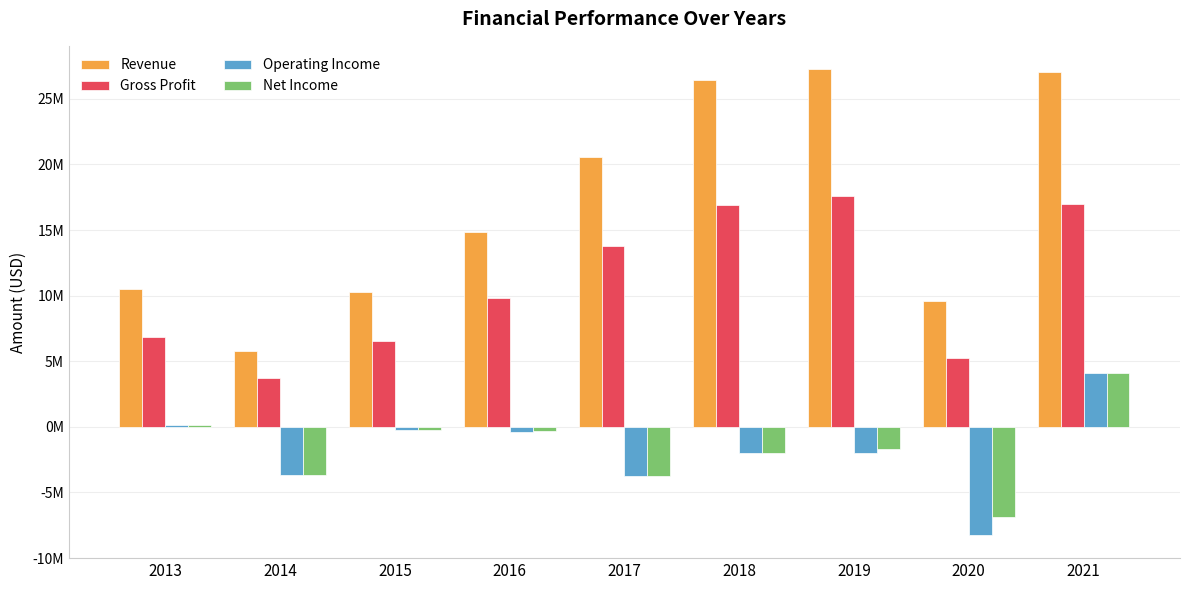

Reading left to right, extract all data points from this chart.

Revenue: 2013=10478920	2014=5810205	2015=10273094	2016=14811175	2017=20587827	2018=26427190	2019=27263248	2020=9576932	2021=27042000
Gross Profit: 2013=6878572	2014=3755407	2015=6574407	2016=9845803	2017=13799991	2018=16910888	2019=17557144	2020=5249093	2021=16988000
Operating Income: 2013=126841	2014=-3680260	2015=-221257	2016=-363119	2017=-3717440	2018=-2005354	2019=-1968293	2020=-8233874	2021=4120000
Net Income: 2013=107627	2014=-3699470	2015=-237267	2016=-346448	2017=-3710514	2018=-2022761	2019=-1700003	2020=-6835526	2021=4119000